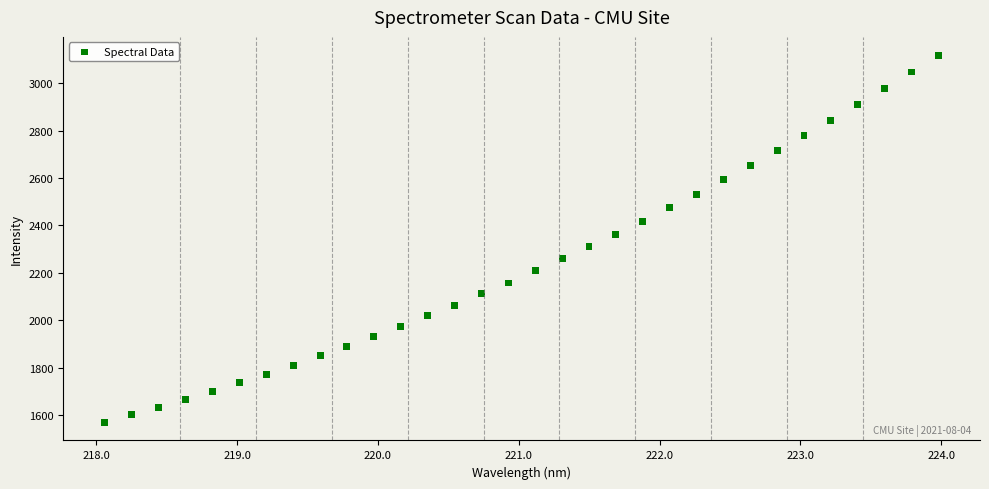

What is the range of X values (max minus min)?

5.9